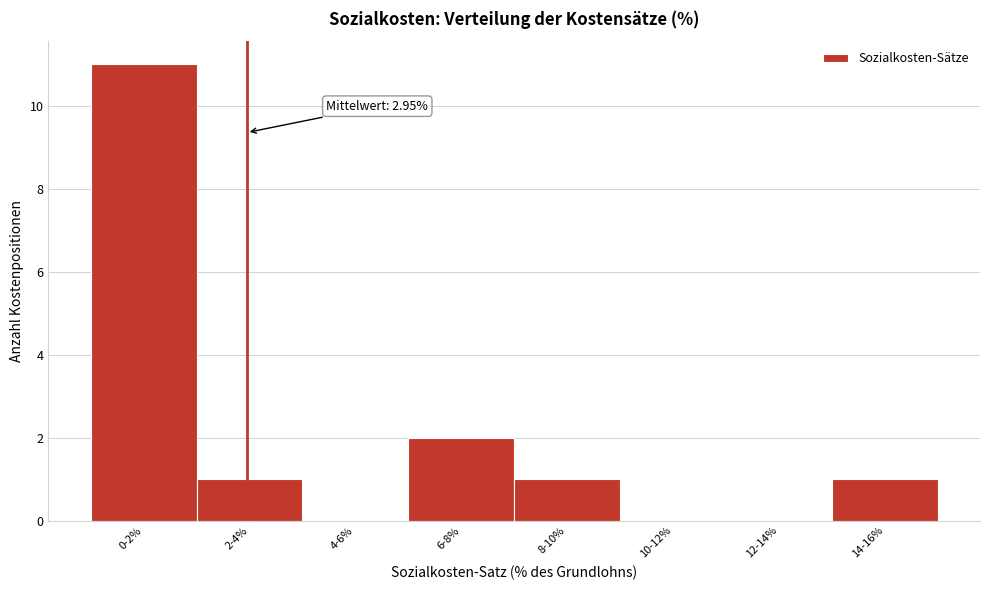

Reading right to left, list all the values displayed in this chart.

14-16%=1	12-14%=0	10-12%=0	8-10%=1	6-8%=2	4-6%=0	2-4%=1	0-2%=11